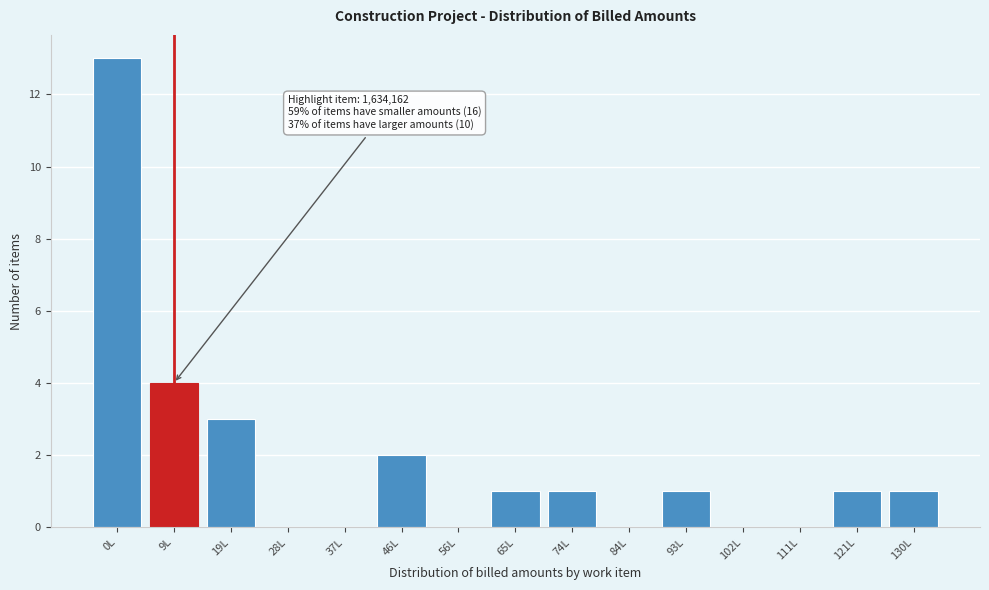

Reading left to right, list all the values displayed in this chart.

0L=13	9L=4	19L=3	28L=0	37L=0	46L=2	56L=0	65L=1	74L=1	84L=0	93L=1	102L=0	111L=0	121L=1	130L=1